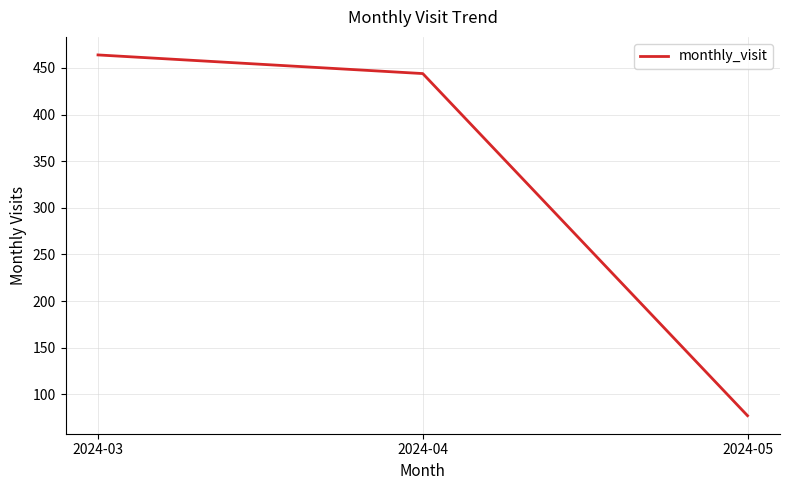

What is the sum of the values at 2024-05 and 2024-04?

521